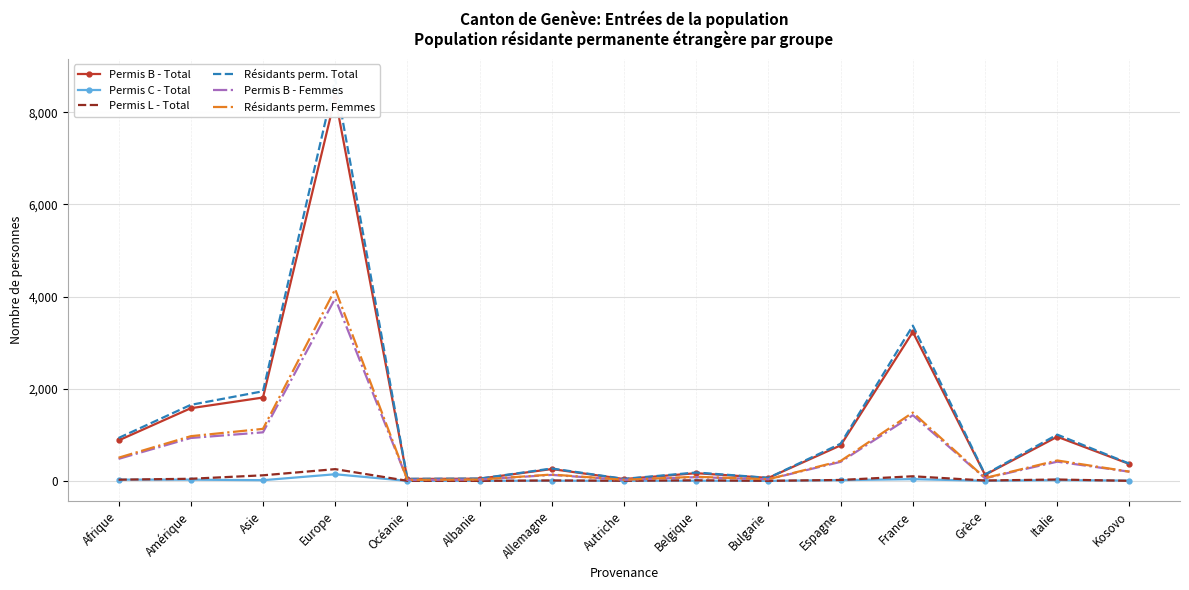

List the labels in order of Permis C - Total value, largest first.

Europe, France, Afrique, Amérique, Espagne, Italie, Asie, Kosovo, Allemagne, Belgique, Albanie, Grèce, Autriche, Océanie, Bulgarie